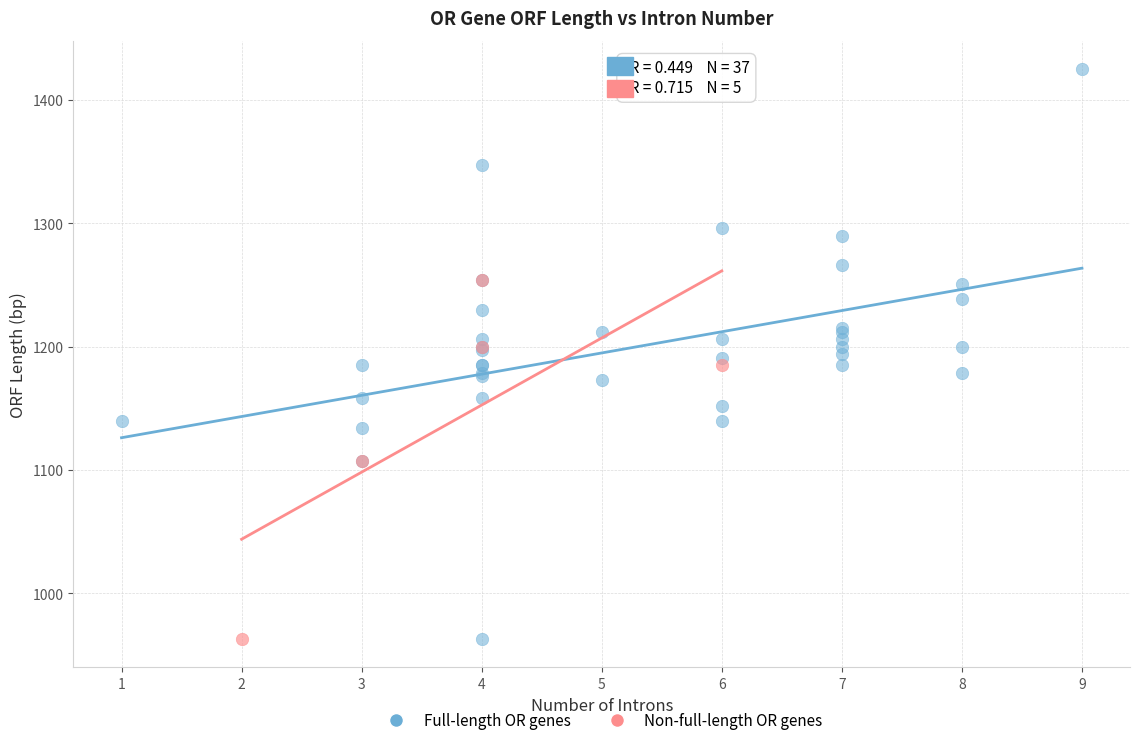

Which series reaches the maximum Y coordinate?

Full-length OR genes